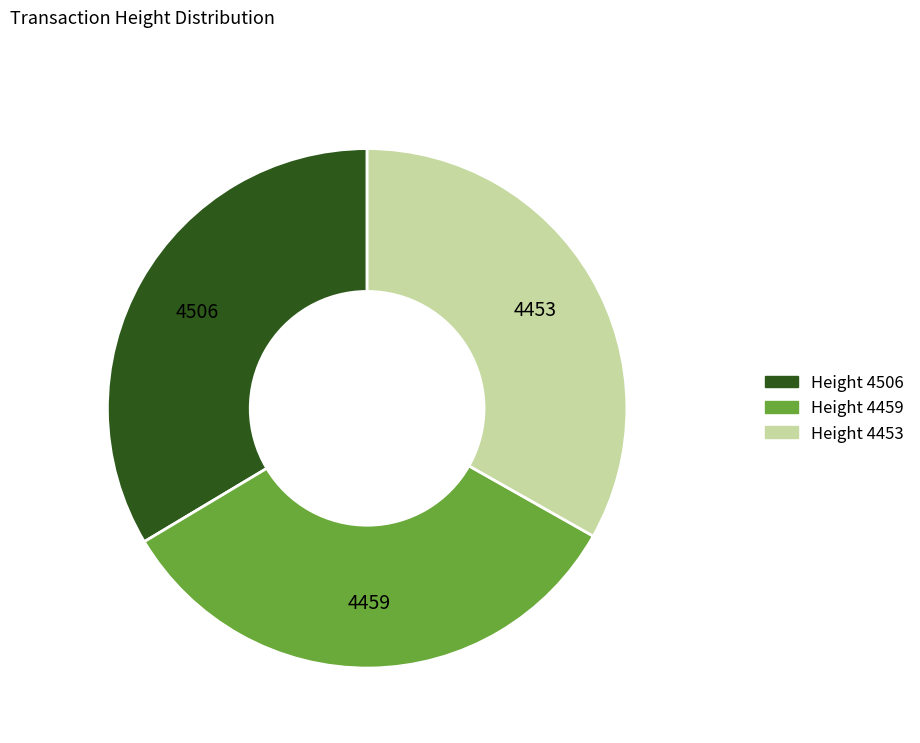

Approximately how many times larger is the value at Height 4453 compared to Height 4506?

1.0